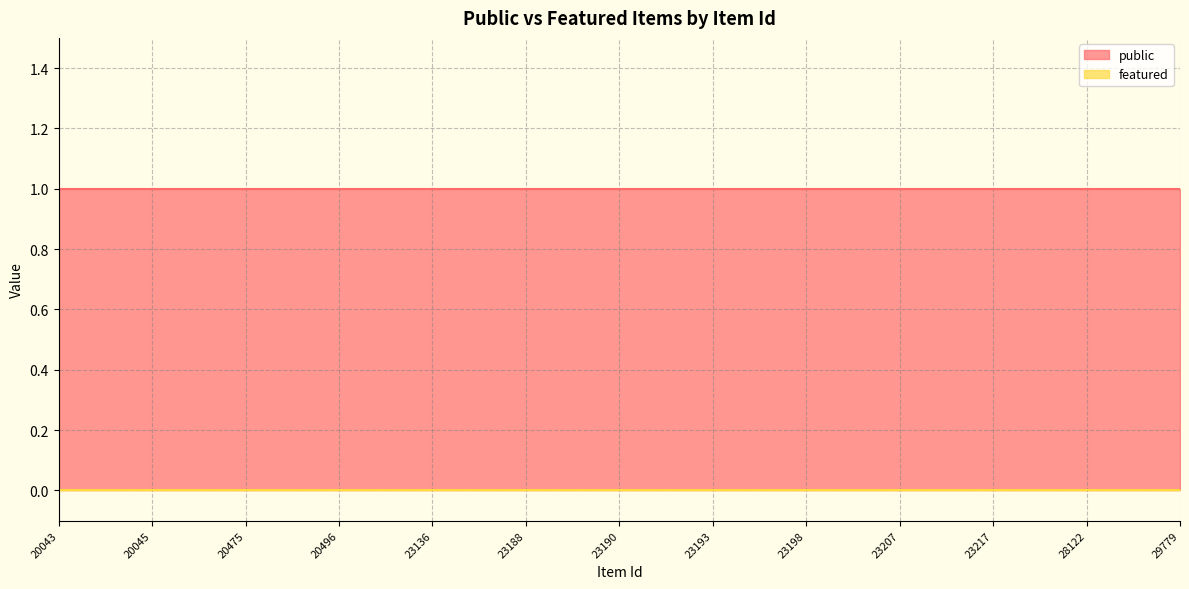

What is the total value across all series at 20051?

1